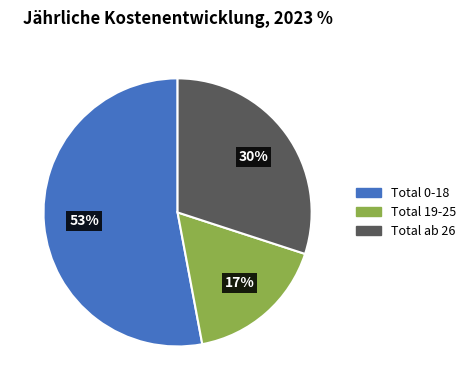

The Total 19-25 slice represents 30% of the pie. True or false?

False